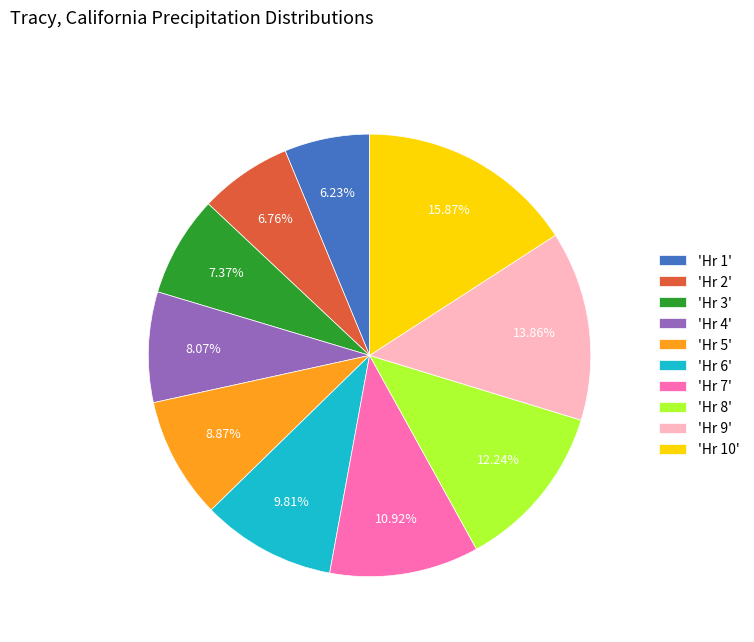

To the nearest percent, what is the average slice percentage?

10%